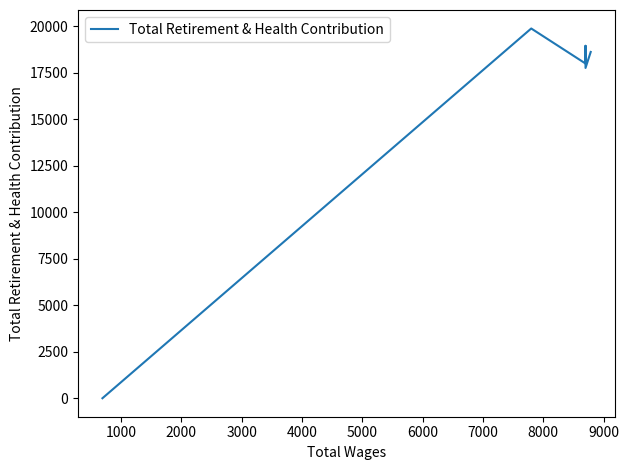

The value at 5000 is -8420. True or false?

False